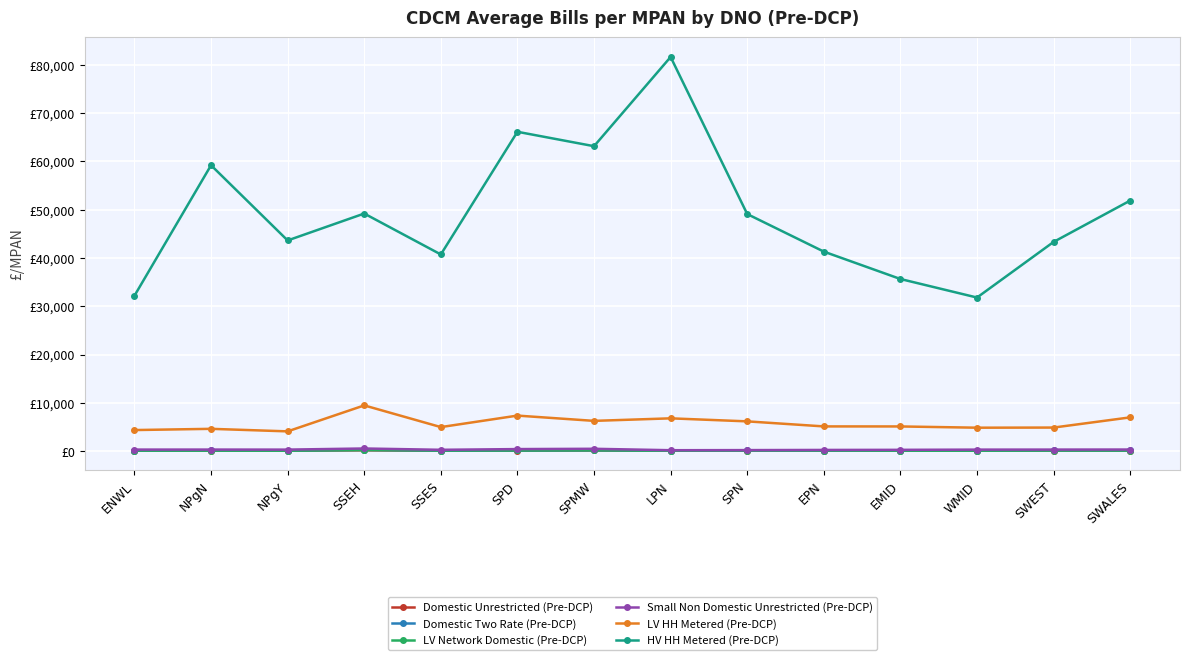

Reading right to left, transcribe all the data shown in this chart.

Domestic Unrestricted (Pre-DCP): 104.8	110.6	86.4	81.4	97.0	108.3	81.4	124.2	101.6	83.3	158.0	84.7	98.3	86.1
Domestic Two Rate (Pre-DCP): 142.7	150.7	107.8	94.3	106.9	125.6	99.0	175.5	127.8	105.1	256.9	114.7	130.3	105.6
LV Network Domestic (Pre-DCP): 113.8	119.9	88.7	82.1	107.5	120.6	75.9	158.6	123.2	119.7	209.1	82.2	89.9	101.4
Small Non Domestic Unrestricted (Pre-DCP): 322.3	310.6	303.4	259.4	236.5	203.7	179.4	475.4	413.6	265.2	537.1	305.6	313.1	310.2
LV HH Metered (Pre-DCP): 6981.8	4871.3	4843.4	5102.4	5110.2	6154.1	6781.4	6256.8	7349.0	4967.8	9461.2	4083.0	4608.9	4354.1
HV HH Metered (Pre-DCP): 51877.2	43315.9	31795.9	35635.2	41307.6	49085.6	81612.4	63138.5	66121.3	40716.6	49192.1	43619.8	59192.0	32164.1